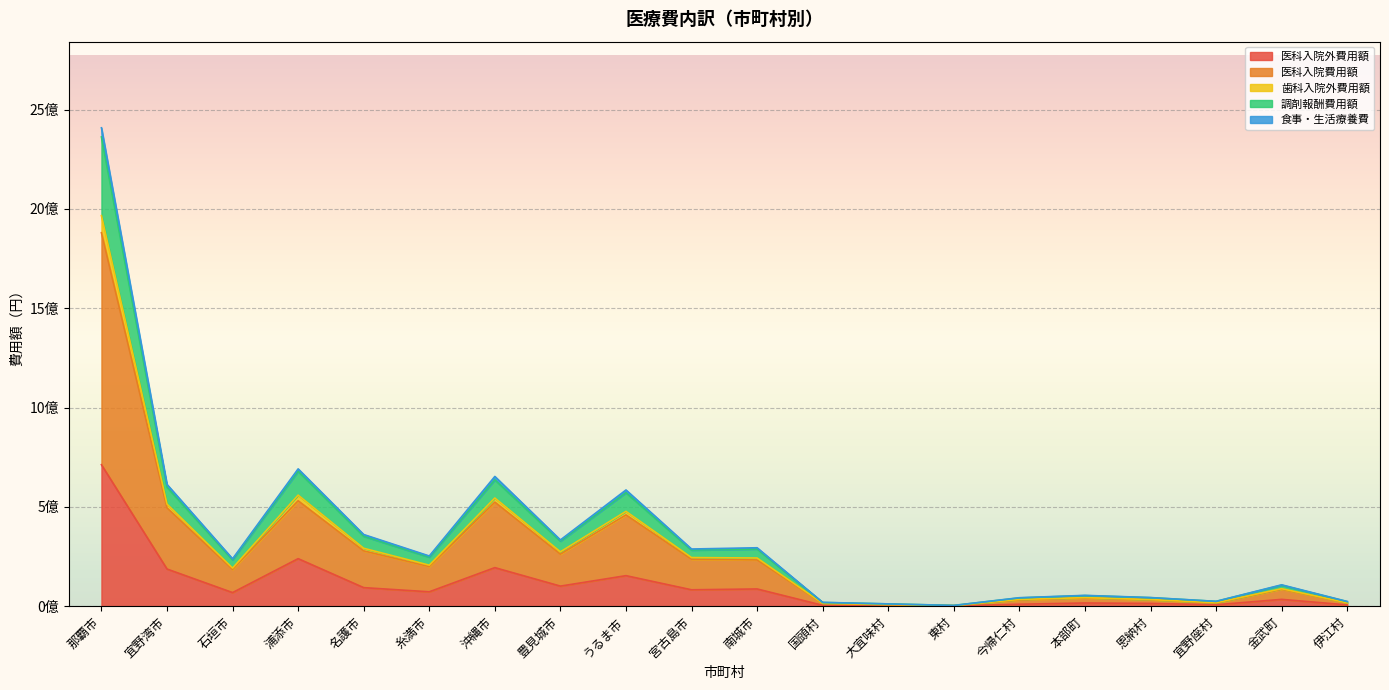

True or false: 歯科入院外費用額 and 食事・生活療養費 intersect in this chart.

False